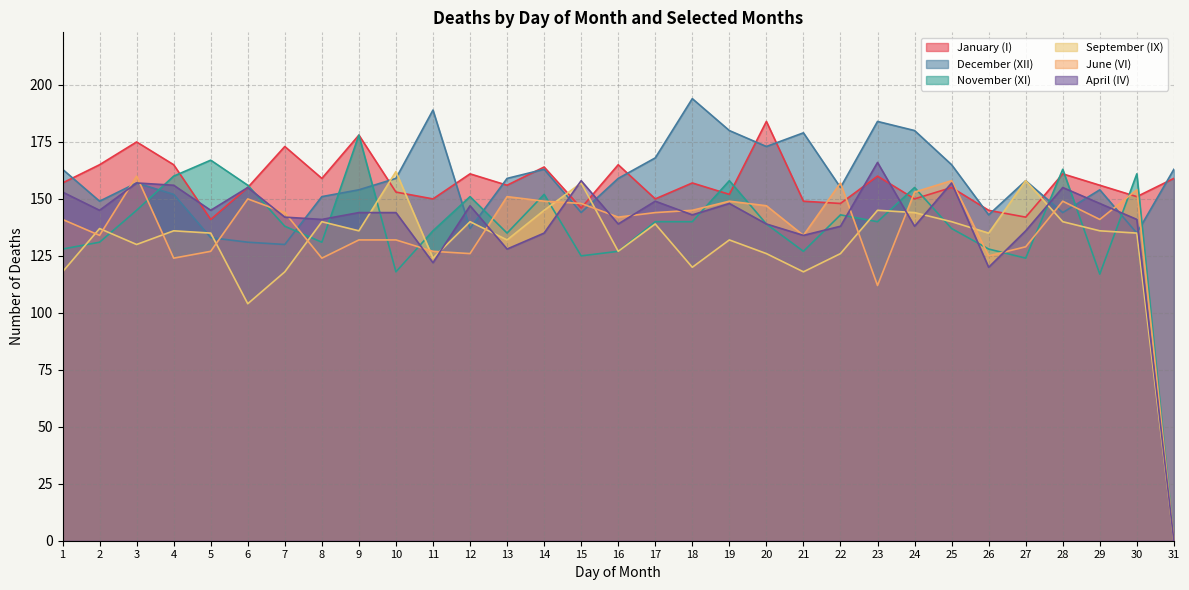

Read the January (I) value at 7.

173